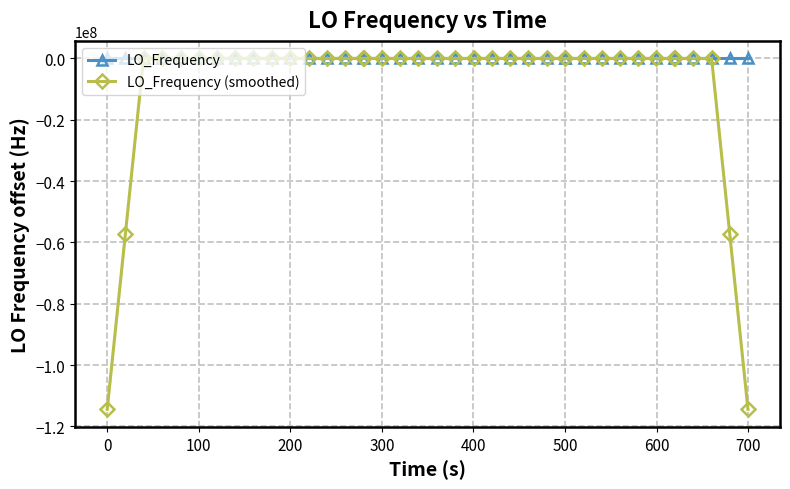

True or false: LO_Frequency has more than 2 interior local peaks.

True